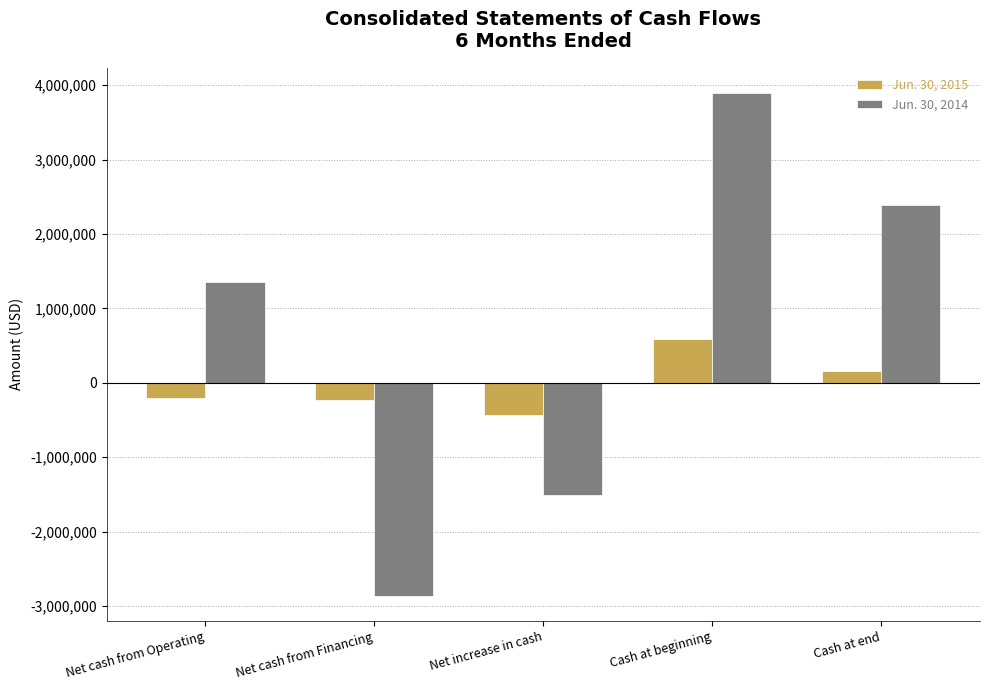

Between Net cash from Financing and Cash at end, which series saw the biggest shift?

Jun. 30, 2014